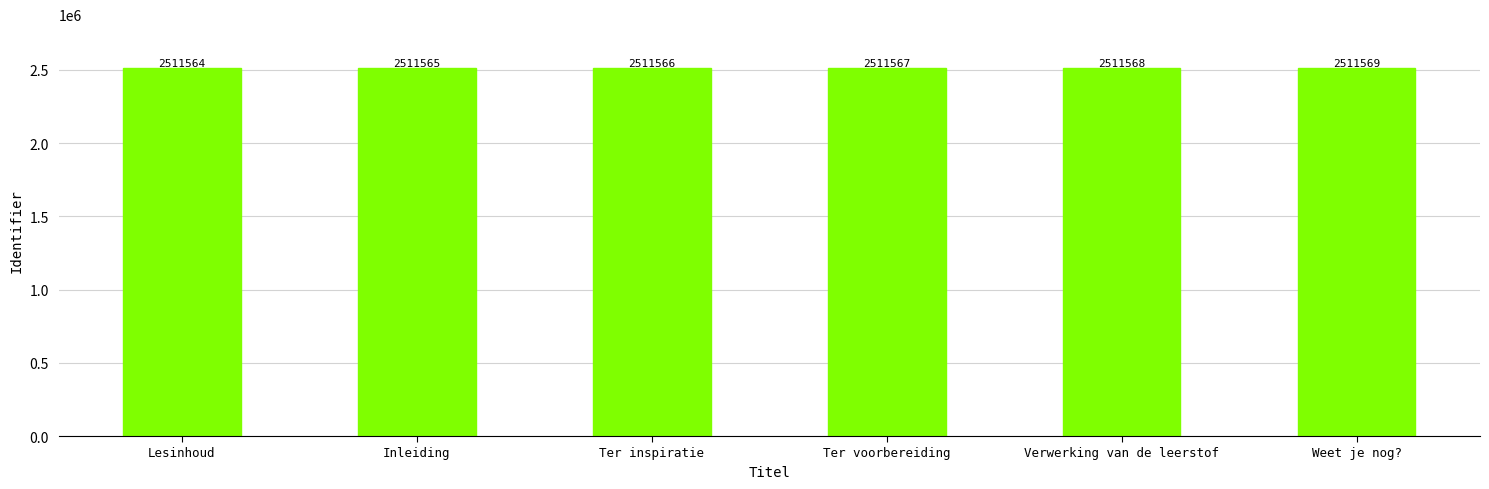

Which category has the lowest value across all series?

Lesinhoud